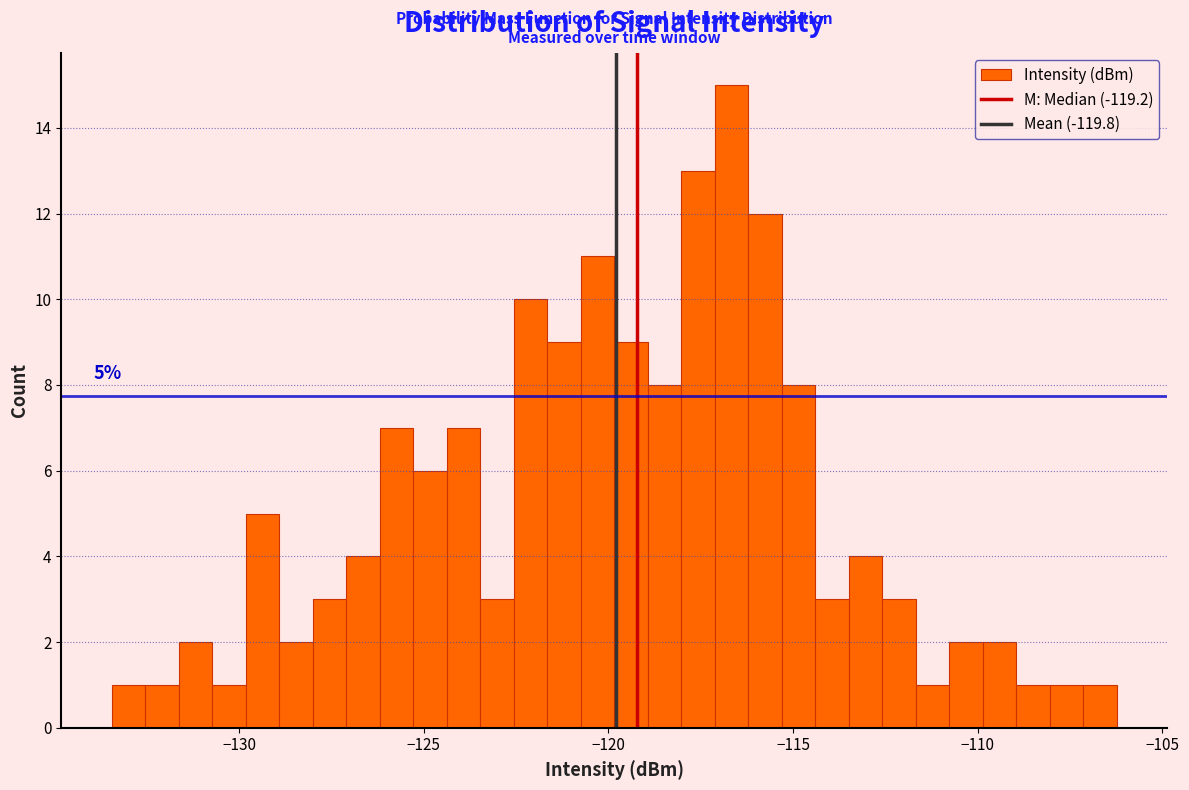

Read against the x-axis, roughly where is the centre of the tallest bar?

-116.5